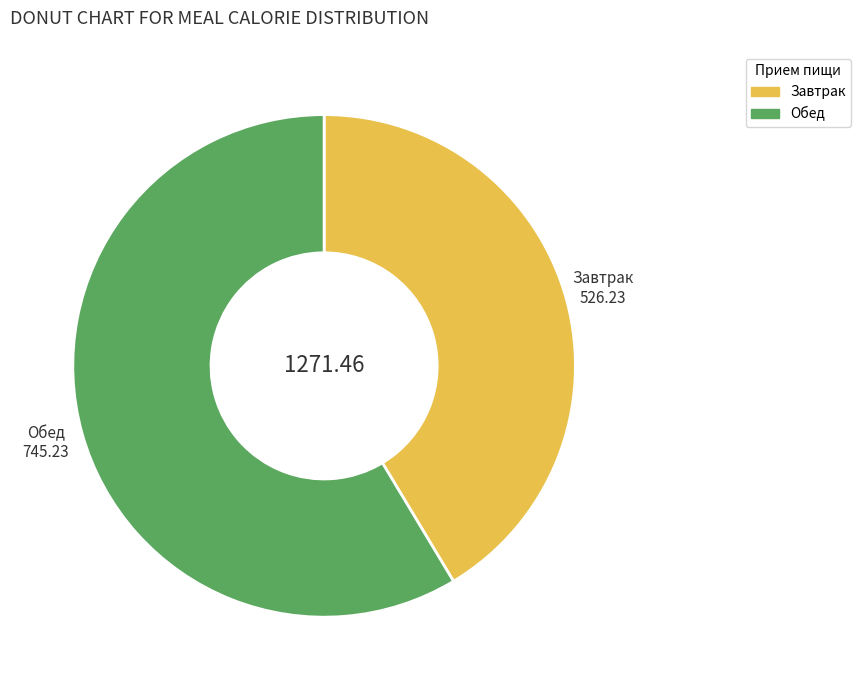

The Завтрак slice represents 41% of the pie. True or false?

True